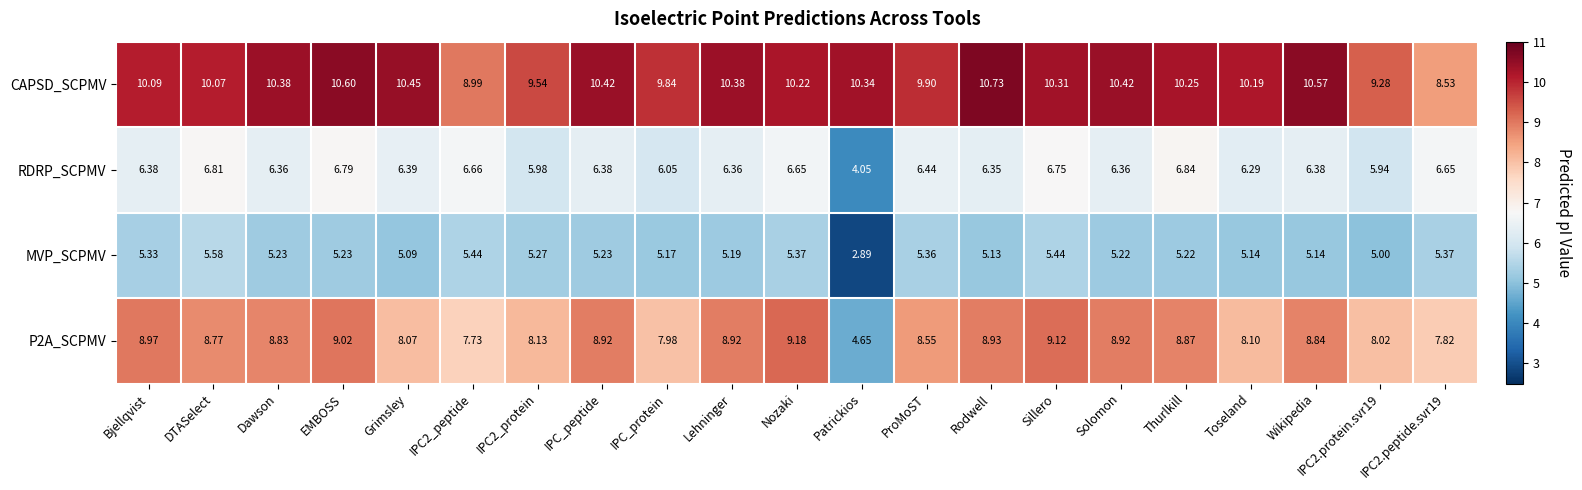

At which label does MVP_SCPMV reach its peak?

DTASelect